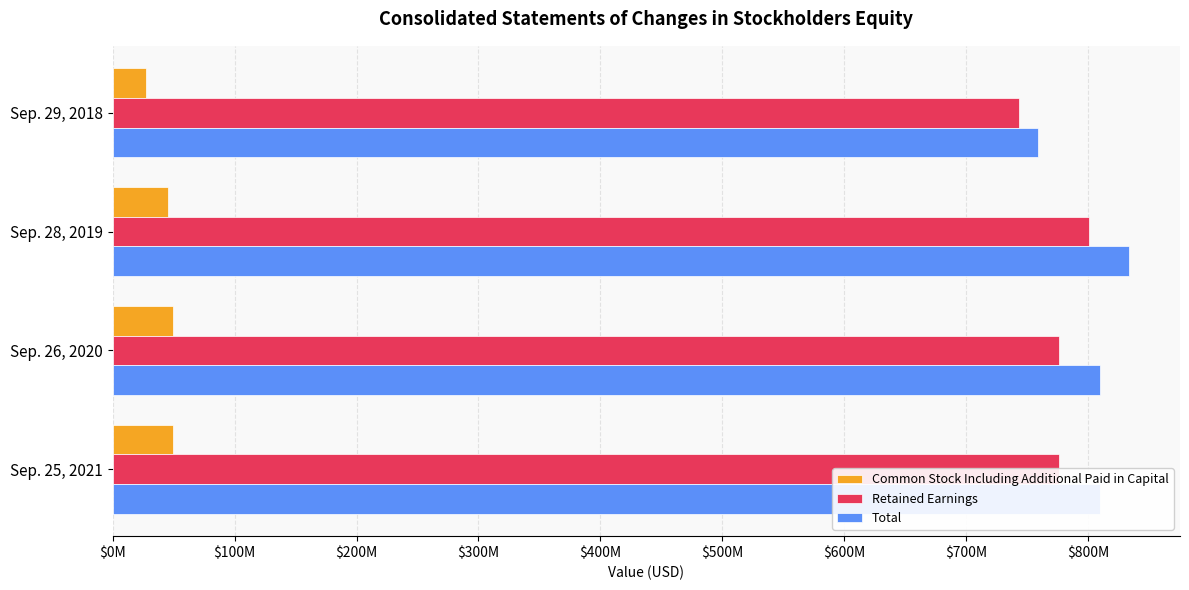

What are all the series names shown in the legend?

Common Stock Including Additional Paid in Capital, Retained Earnings, Total